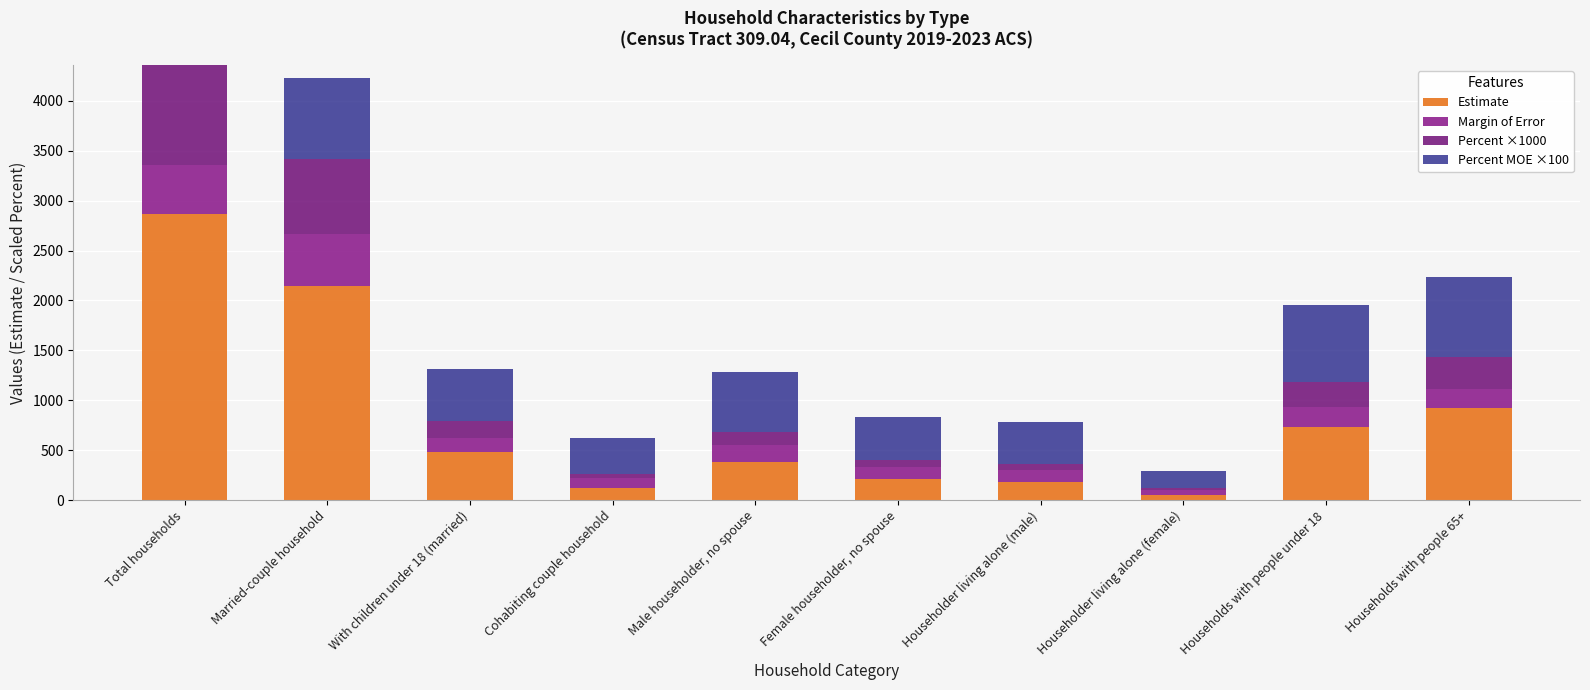

What is the sum of all Estimate values?

8102